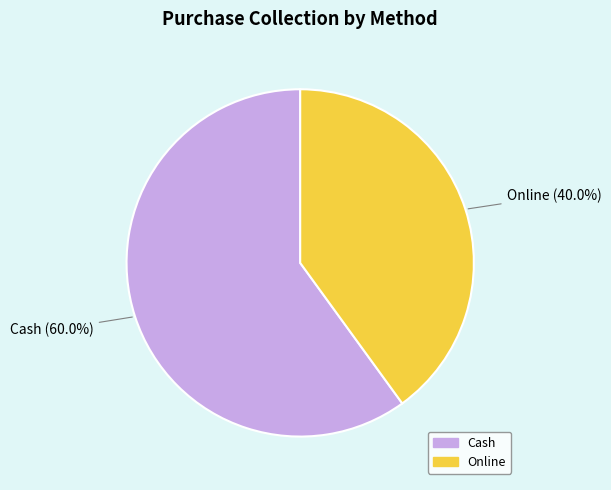

To the nearest percent, what is the difference between the largest and smallest slice percentages?

20%